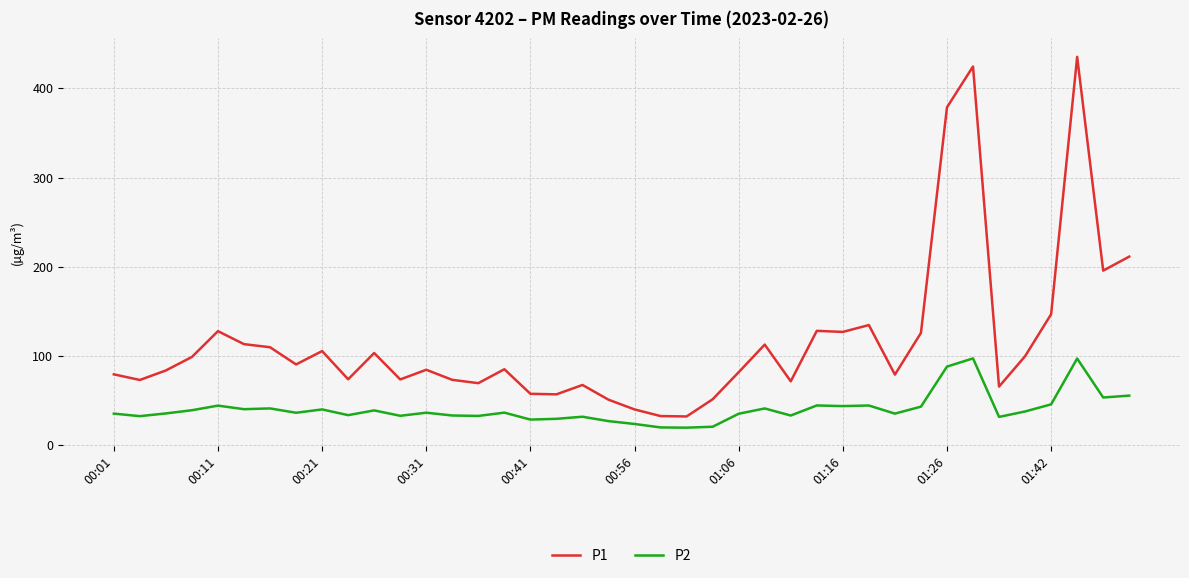

What is the maximum value shown in the chart?

435.2